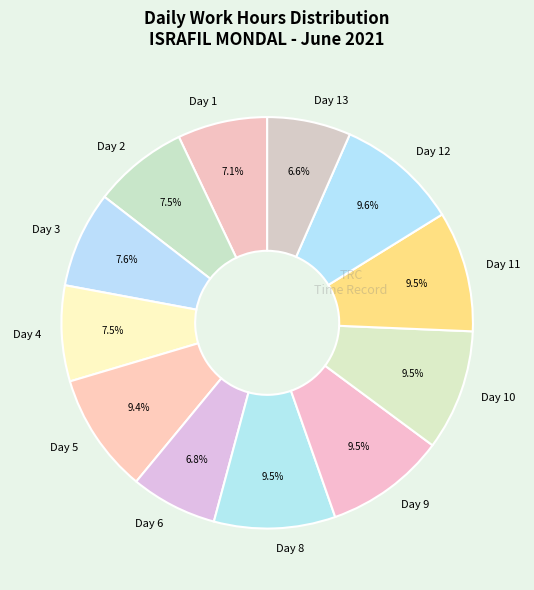

Count the number of slices in the pie.

12